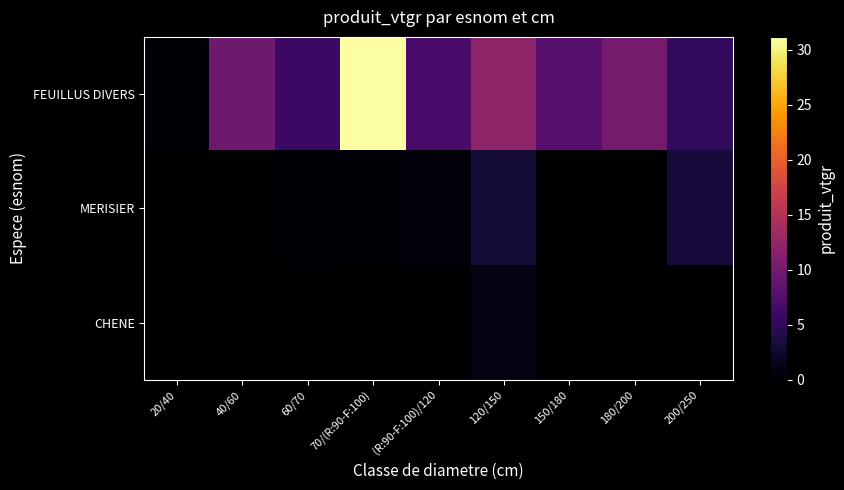

Which series changed the most between 20/40 and 60/70?

FEUILLUS DIVERS